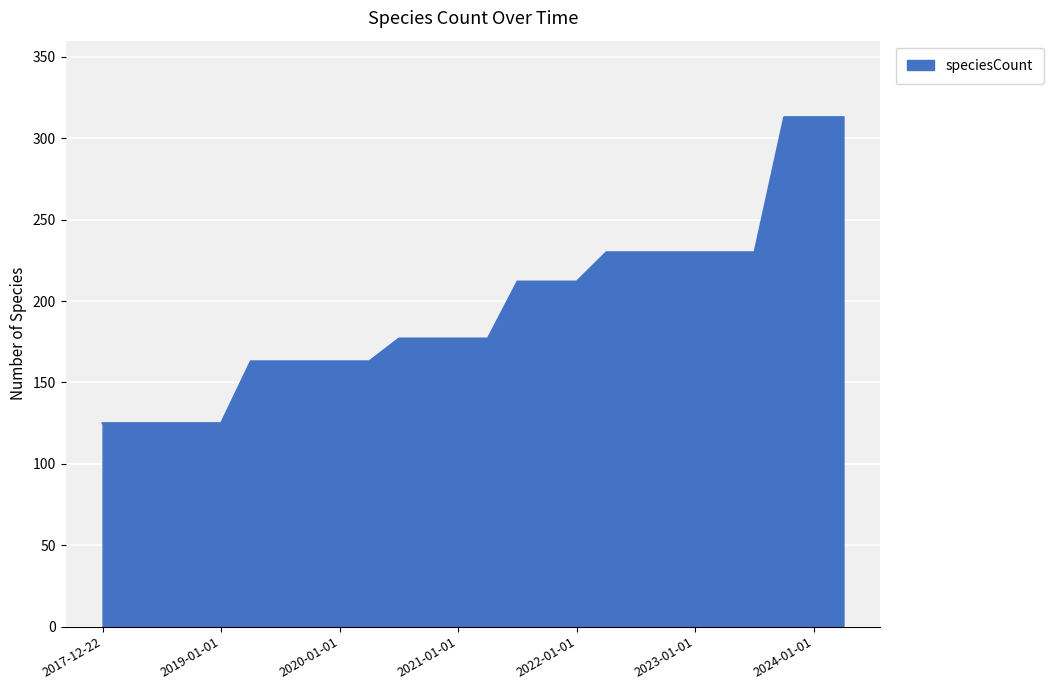

What is the difference between the maximum and minimum values?

188